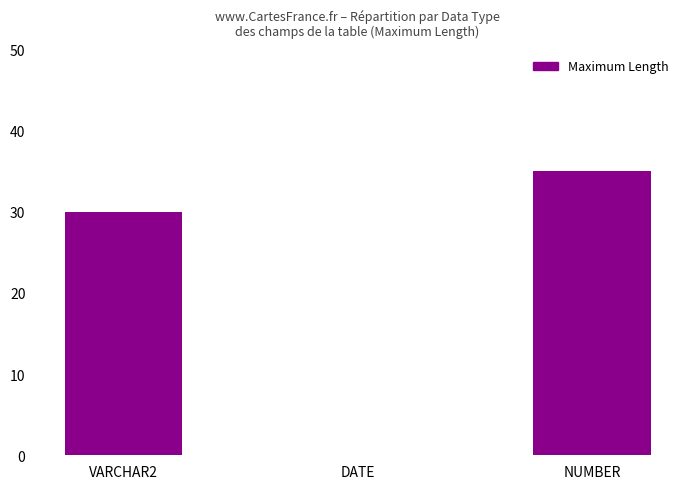

Between NUMBER and VARCHAR2, which is larger?

NUMBER